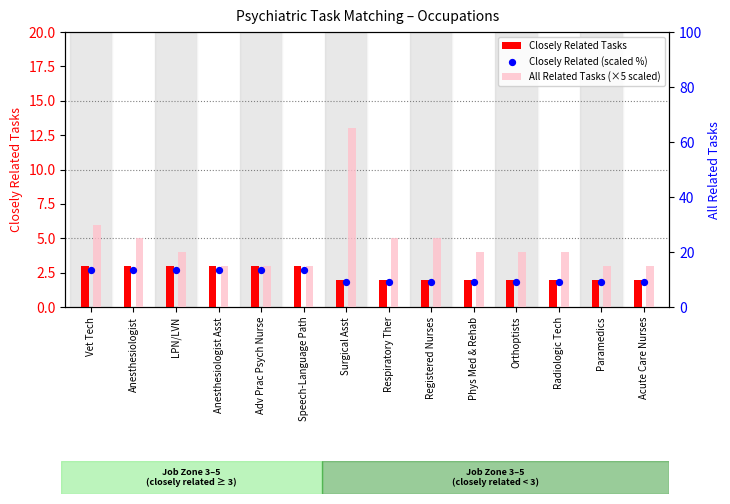

At which category is the sum across all series the highest?

Surgical Asst